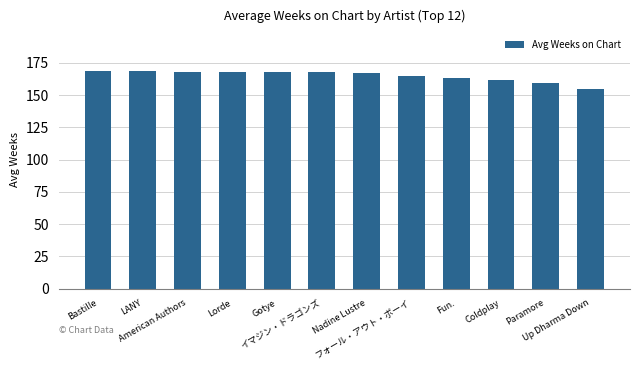

What is the value of the 7th bar from the left?

167.0